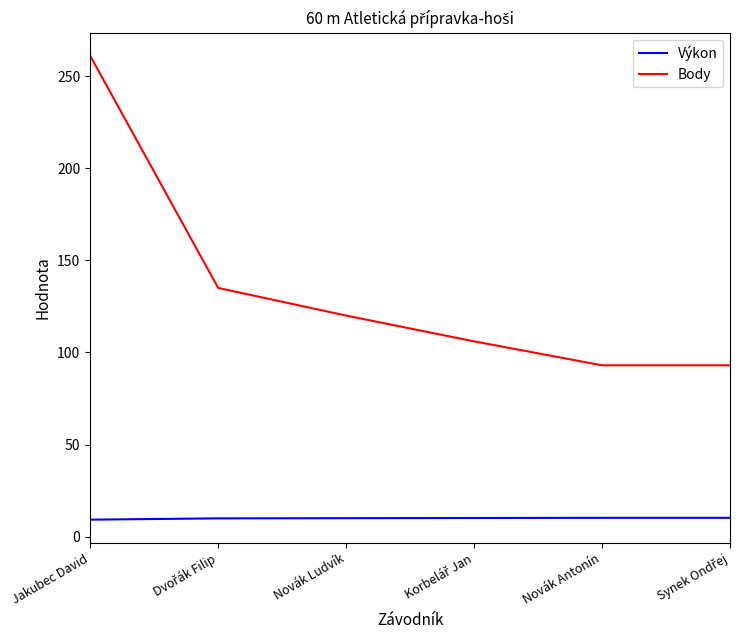

Is it true that Výkon equals 10.2 at Novák Antonín?

True